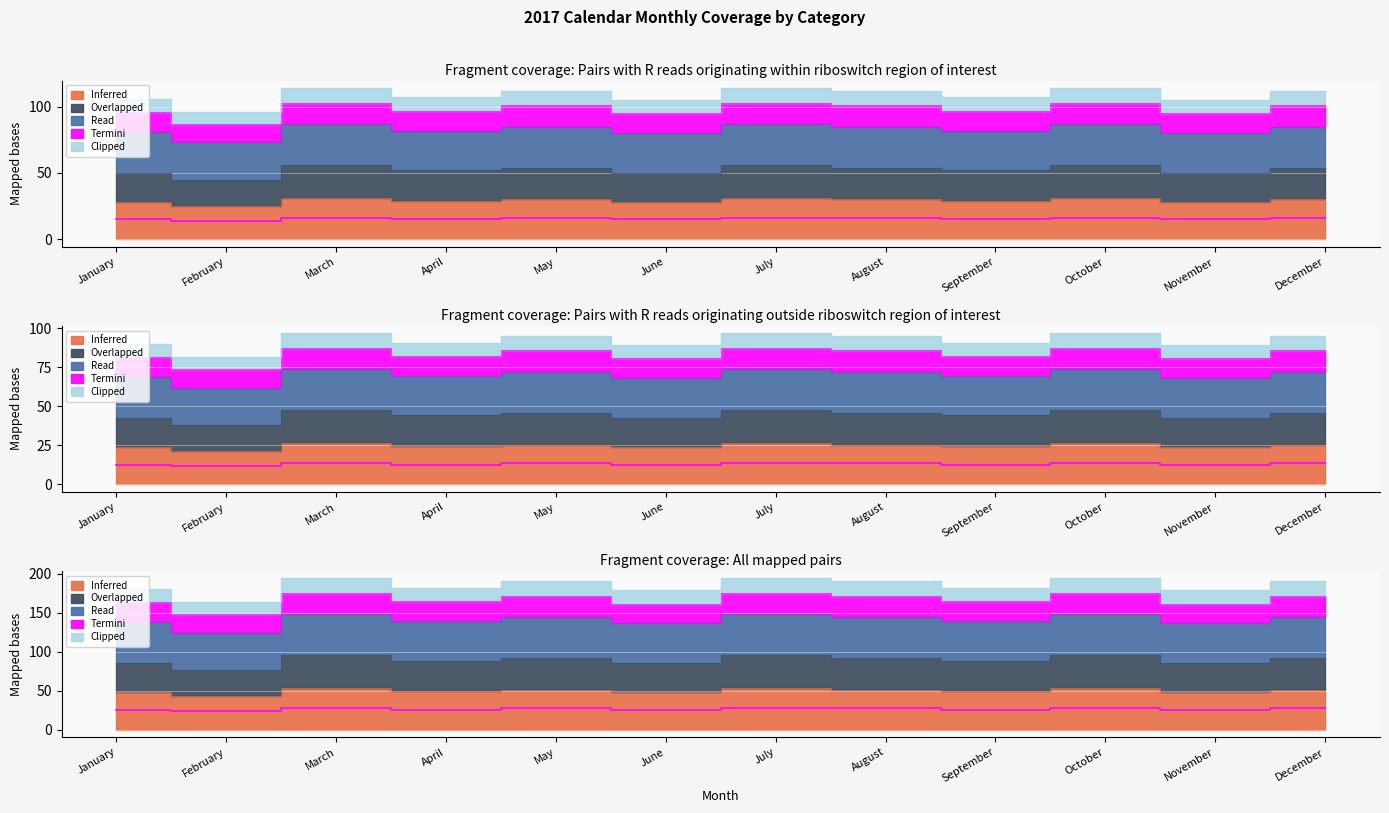

At how many categories does at least one series exceed 29?

12